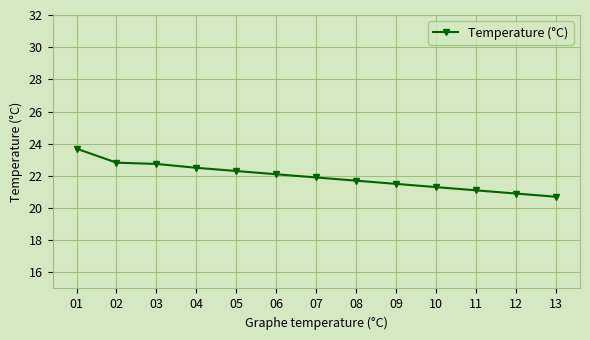

Does the chart have visible grid lines?

Yes